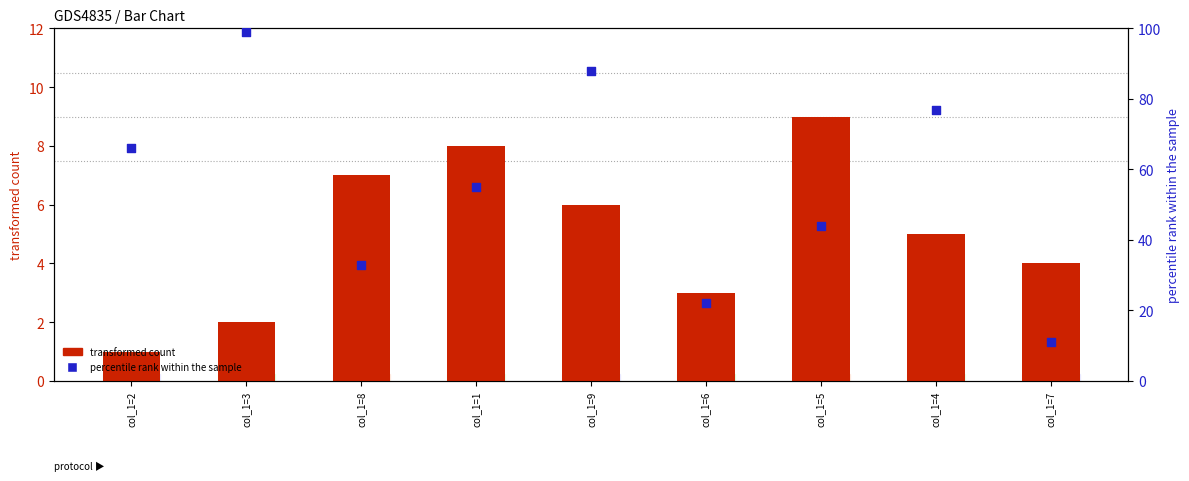

What are all the series names shown in the legend?

transformed count, percentile rank within the sample